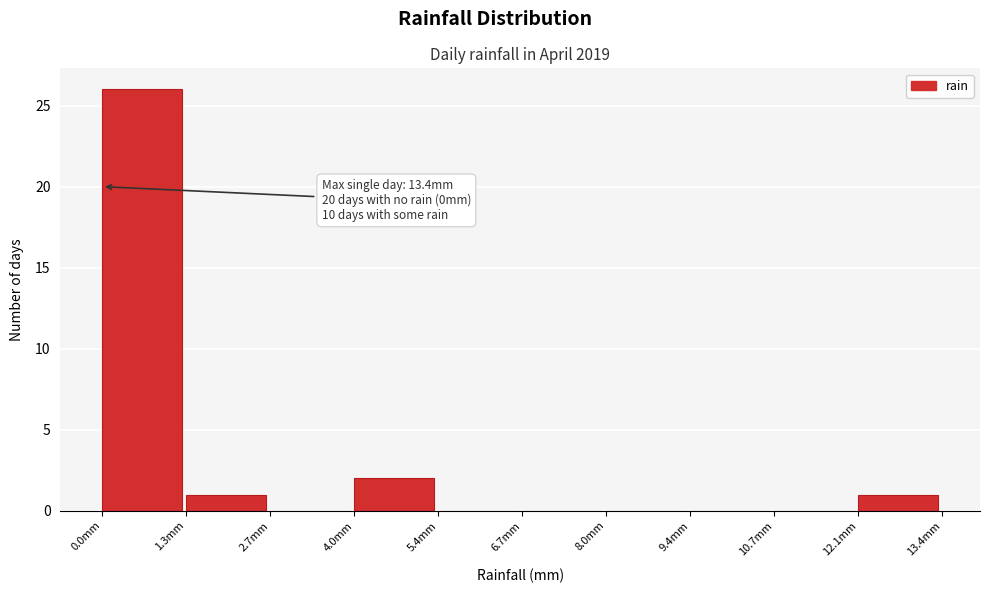

Over which range of the x-axis is the bar tallest?

0.00 to 1.34